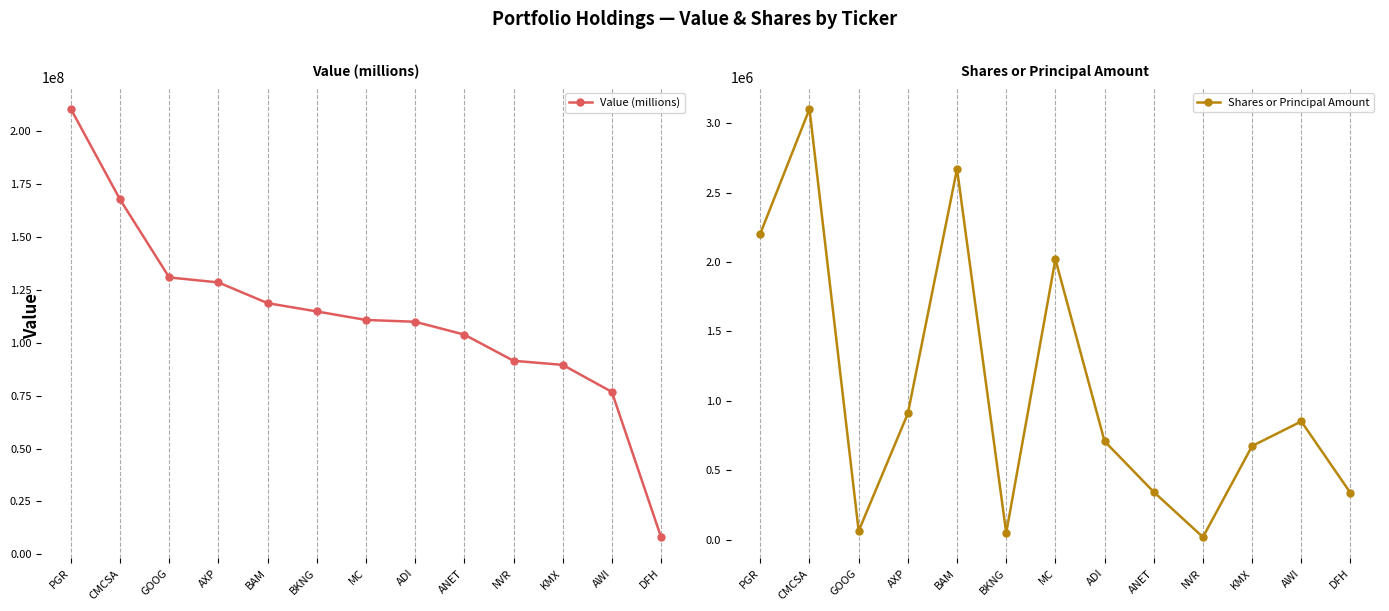

What is the sum of the Shares or Principal Amount values at ADI and DFH?

1045992